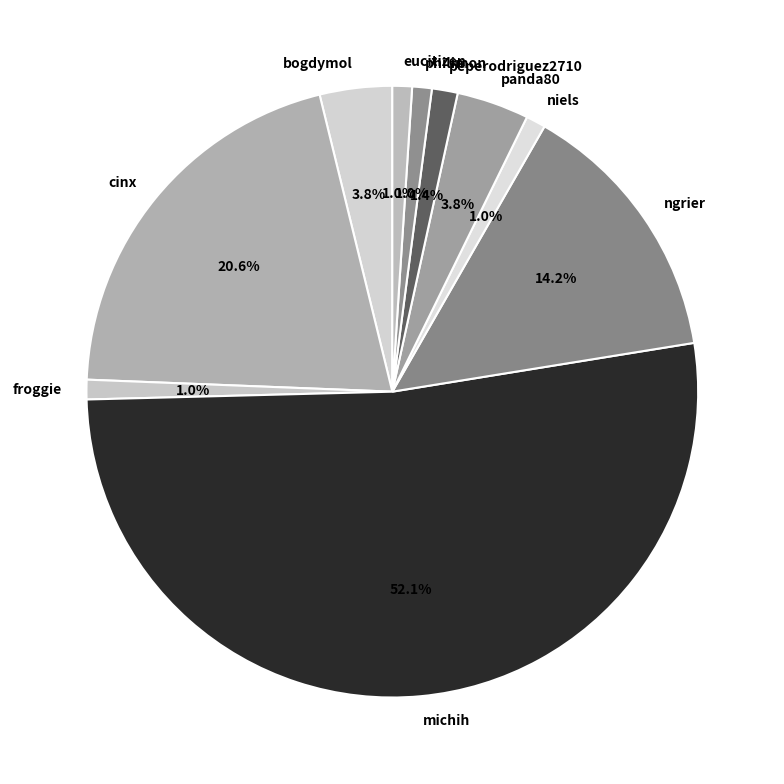

To the nearest percent, what portion does froggie represent?

1%